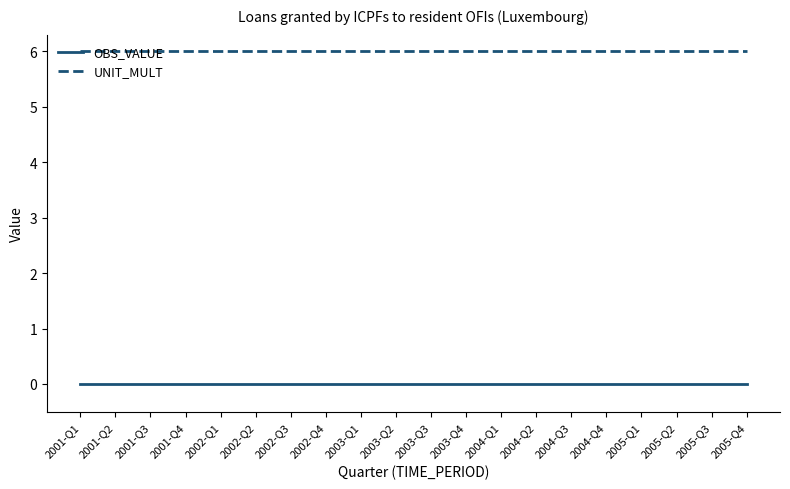

Reading left to right, list all the values displayed in this chart.

OBS_VALUE: 2001-Q1=0	2001-Q2=0	2001-Q3=0	2001-Q4=0	2002-Q1=0	2002-Q2=0	2002-Q3=0	2002-Q4=0	2003-Q1=0	2003-Q2=0	2003-Q3=0	2003-Q4=0	2004-Q1=0	2004-Q2=0	2004-Q3=0	2004-Q4=0	2005-Q1=0	2005-Q2=0	2005-Q3=0	2005-Q4=0
UNIT_MULT: 2001-Q1=6	2001-Q2=6	2001-Q3=6	2001-Q4=6	2002-Q1=6	2002-Q2=6	2002-Q3=6	2002-Q4=6	2003-Q1=6	2003-Q2=6	2003-Q3=6	2003-Q4=6	2004-Q1=6	2004-Q2=6	2004-Q3=6	2004-Q4=6	2005-Q1=6	2005-Q2=6	2005-Q3=6	2005-Q4=6